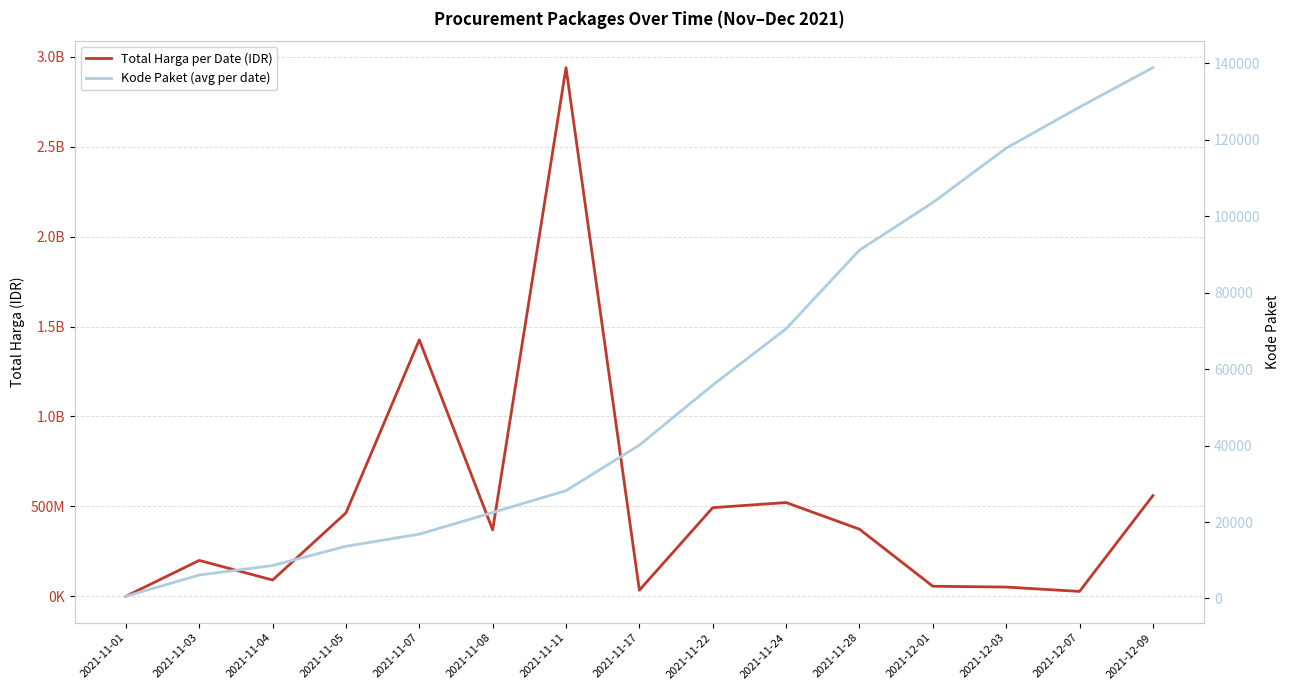

Which category has the lowest value in the Total Harga per Date (IDR) series?

2021-11-01